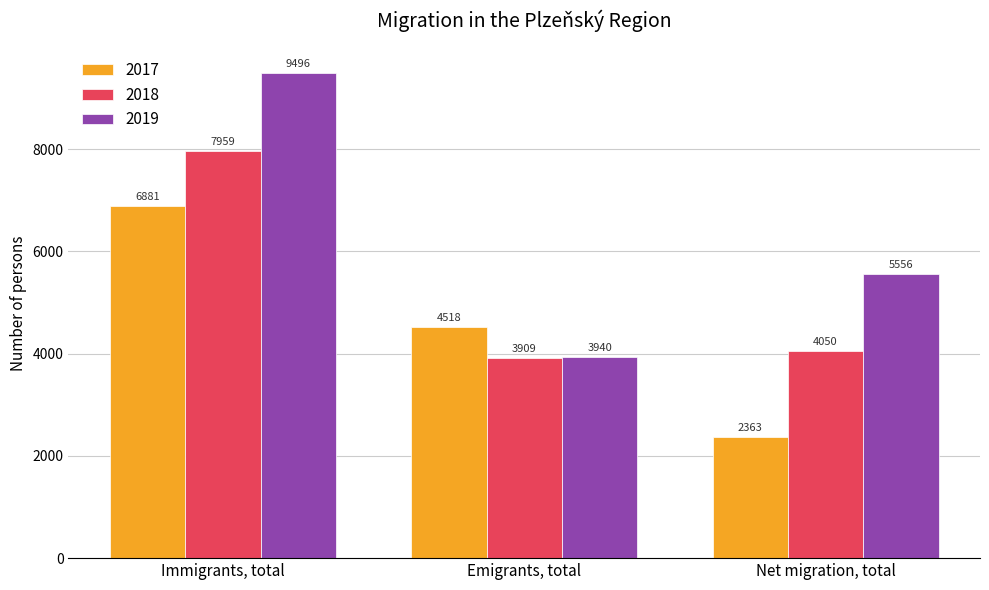

Count the number of data series in this chart.

3